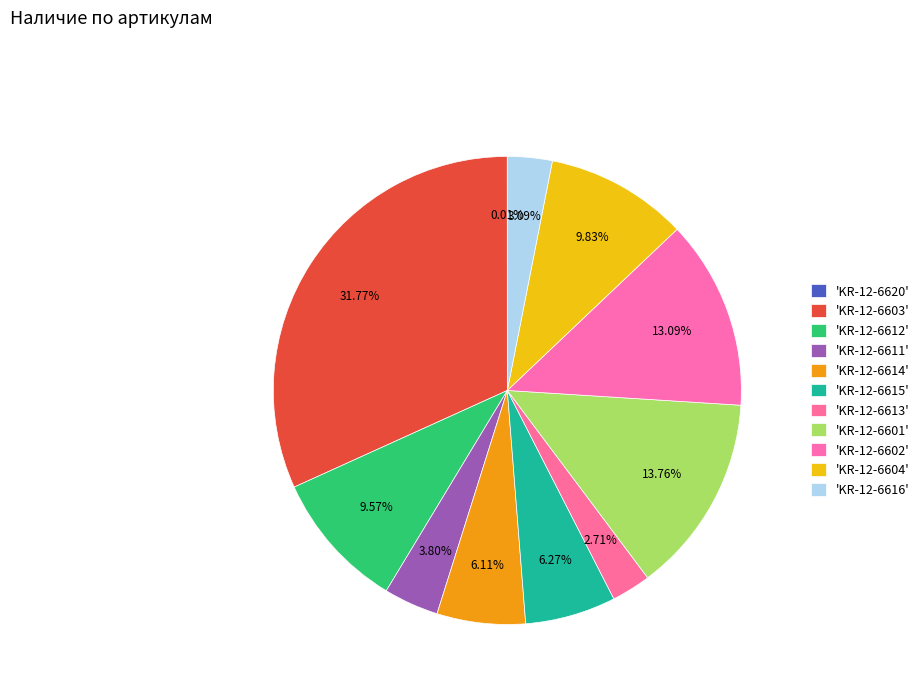

To the nearest percent, what is the difference between the largest and smallest slice percentages?

32%